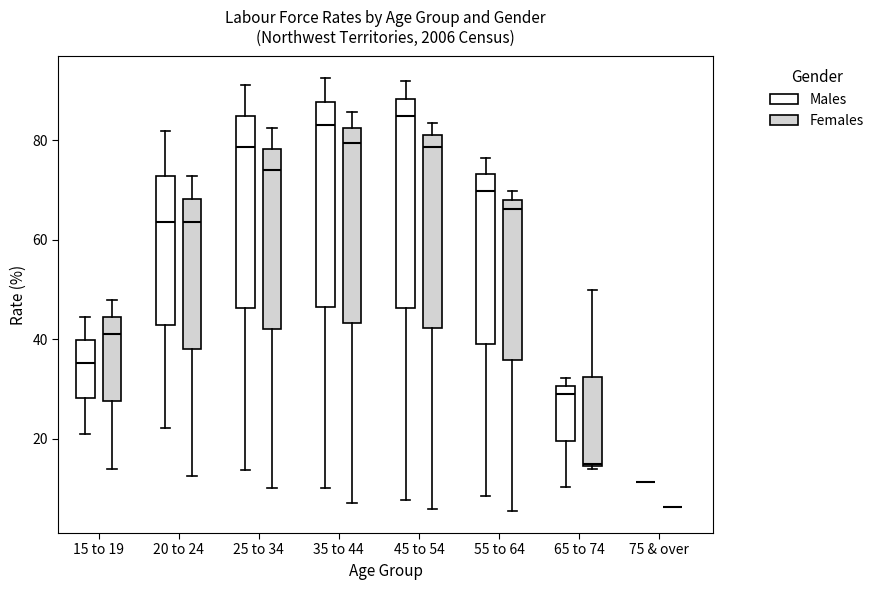

Reading left to right, transcribe this box plot: for each box, give where its median line is, the range the box spans, and where its two whiskers end, as read against the y-axis. The values are not printed on the chart, so give them approximately, as read against the axis.

15 to 19 (Males): median 36, box 28 to 40, whiskers 22 to 44
15 to 19 (Females): median 42, box 28 to 44, whiskers 14 to 48
20 to 24 (Males): median 64, box 42 to 72, whiskers 22 to 82
20 to 24 (Females): median 64, box 38 to 68, whiskers 12 to 72
25 to 34 (Males): median 78, box 46 to 84, whiskers 14 to 92
25 to 34 (Females): median 74, box 42 to 78, whiskers 10 to 82
35 to 44 (Males): median 84, box 46 to 88, whiskers 10 to 92
35 to 44 (Females): median 80, box 44 to 82, whiskers 8 to 86
45 to 54 (Males): median 84, box 46 to 88, whiskers 8 to 92
45 to 54 (Females): median 78, box 42 to 82, whiskers 6 to 84
55 to 64 (Males): median 70, box 40 to 74, whiskers 8 to 76
55 to 64 (Females): median 66, box 36 to 68, whiskers 6 to 70
65 to 74 (Males): median 28, box 20 to 30, whiskers 10 to 32
65 to 74 (Females): median 14, box 14 to 32, whiskers 14 to 50
75 & over (Males): box collapsed to a line at 12, whiskers 12 to 12
75 & over (Females): box collapsed to a line at 6, whiskers 6 to 6